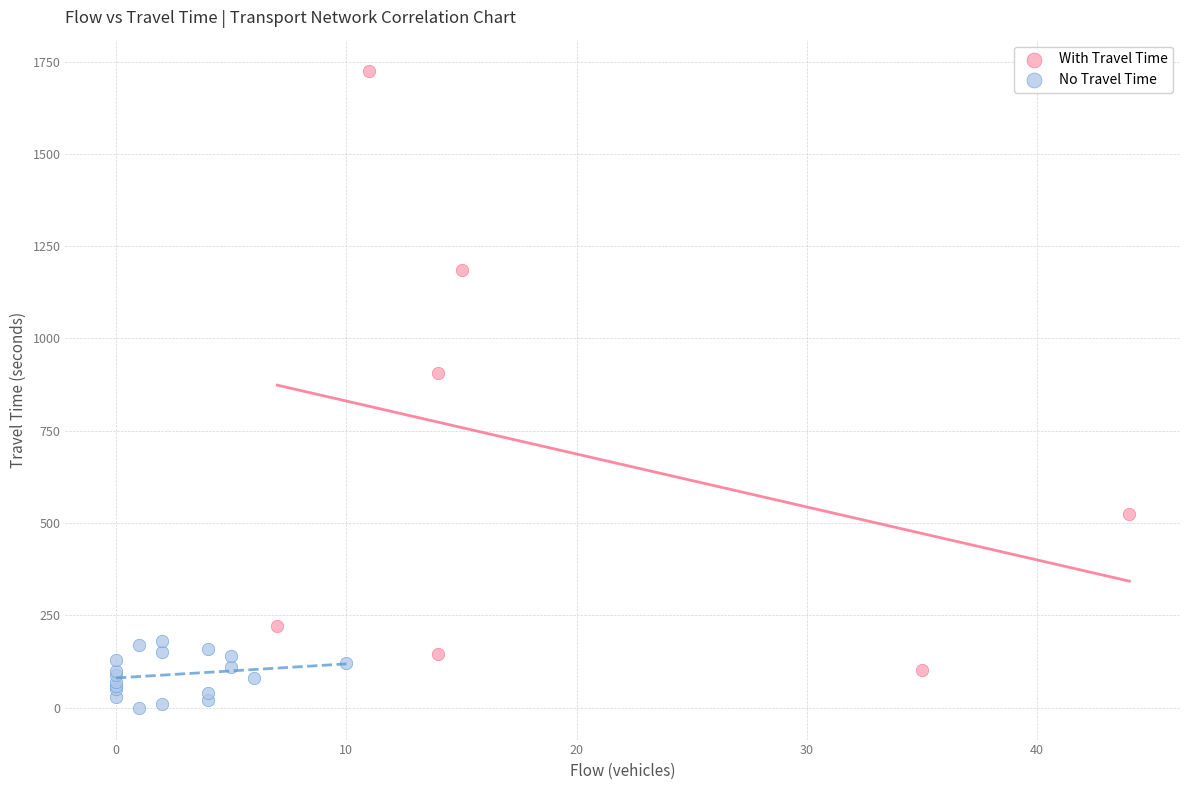

Which series reaches the maximum Y coordinate?

With Travel Time